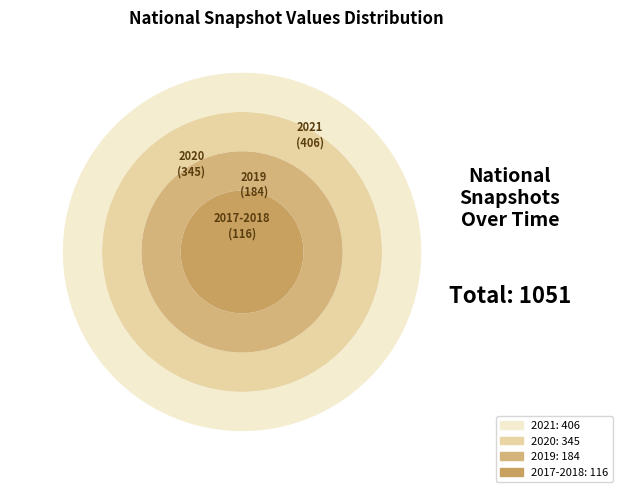

Which category has the smallest portion of the pie?

2017-2018